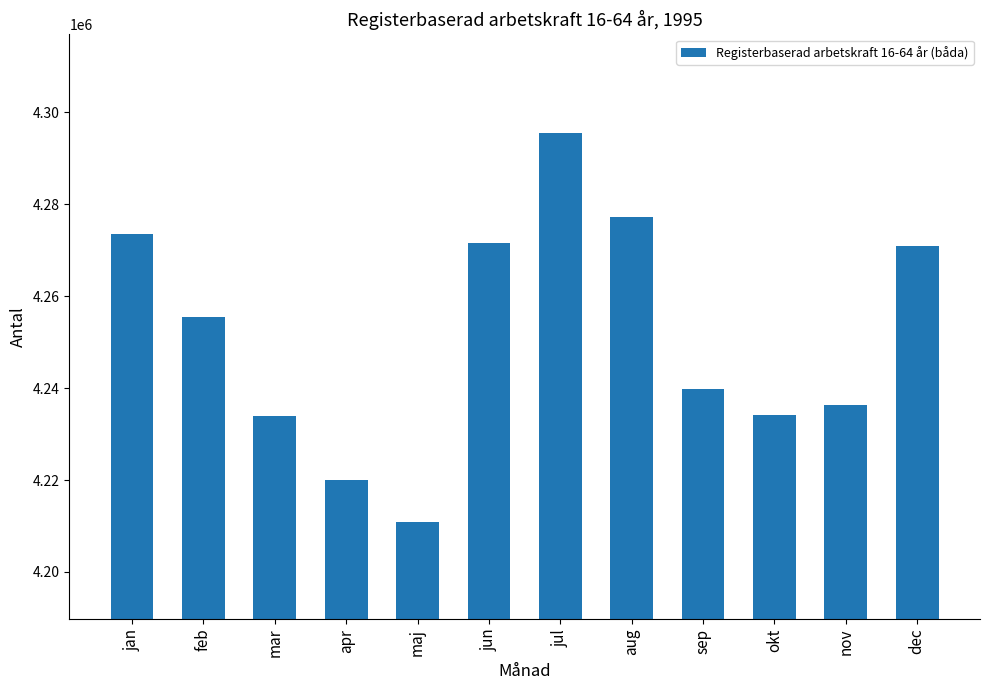

What is the maximum value shown in the chart?

4295448